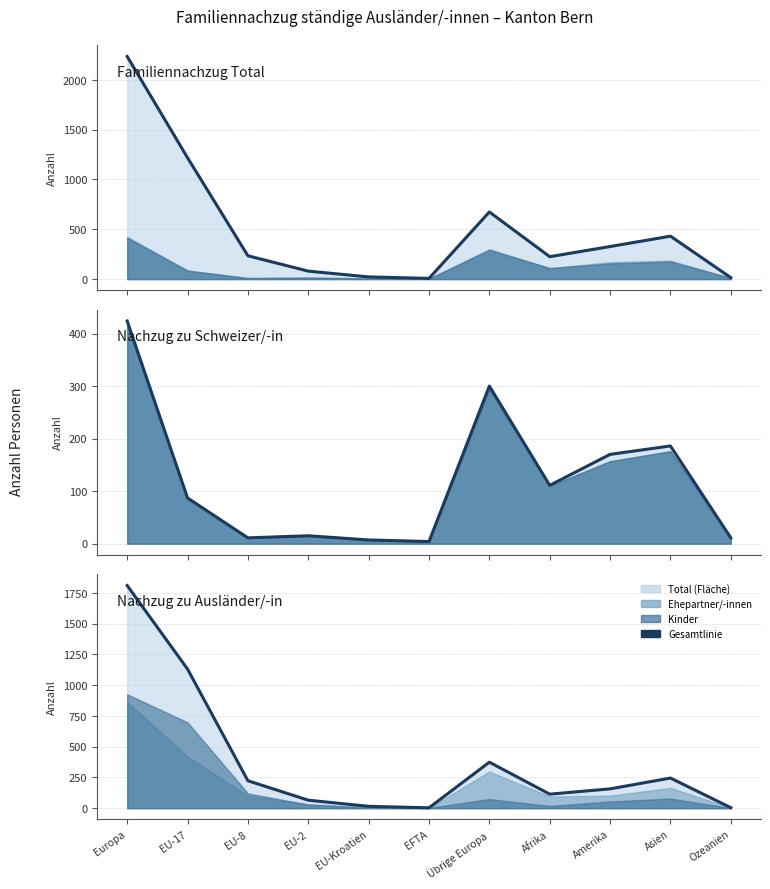

Where is Familiennachzug zu Ausländer/-in (Linie) nearest to the value 907?

EU-17